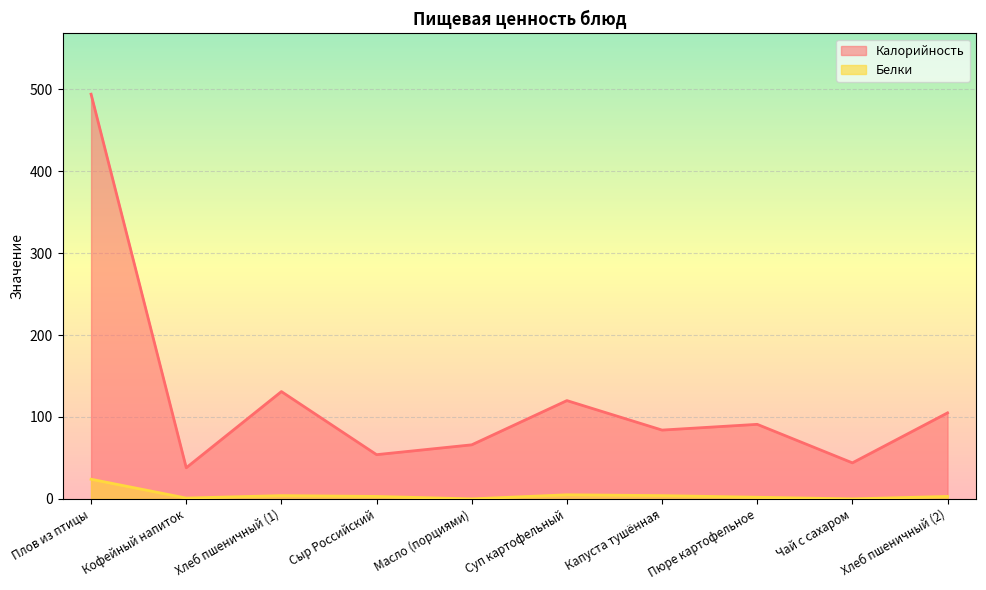

Reading right to left, list all the values displayed in this chart.

Калорийность: 105	44	91	84	120	66	54	131	38	494
Белки: 3	0	2	4	5	0	3	4	1	24